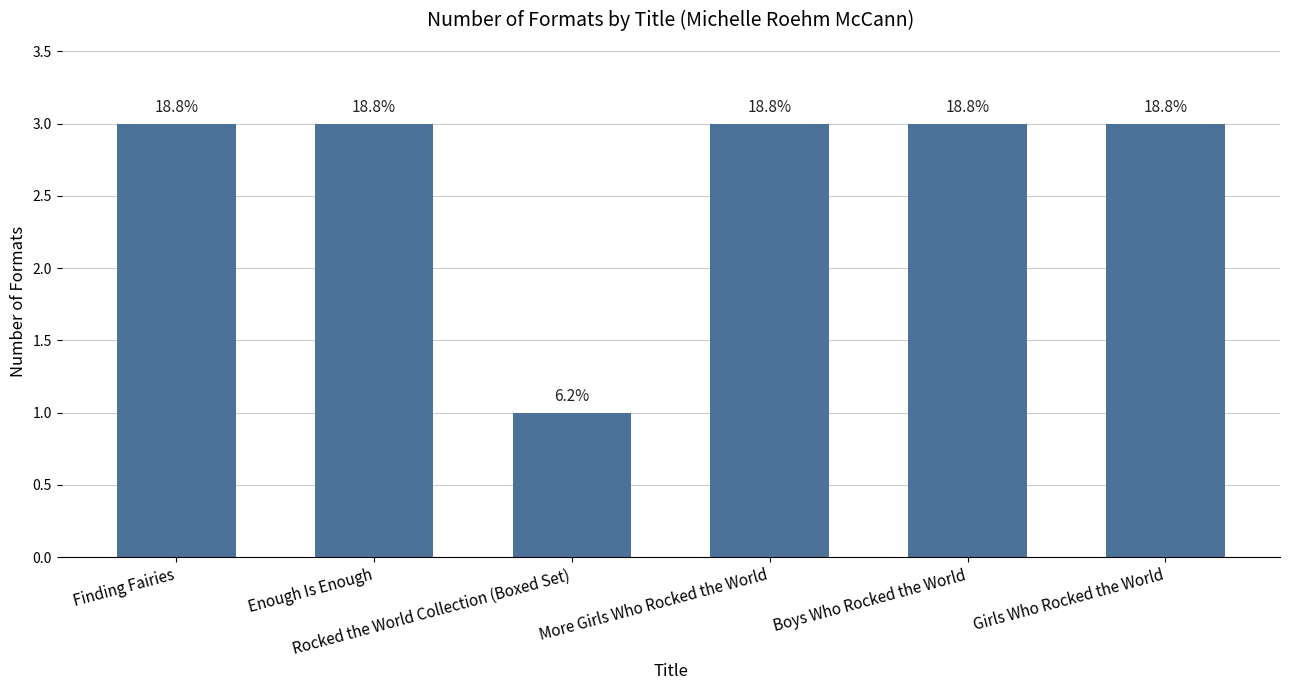

Rank the categories by value from lowest to highest.

Rocked the World Collection (Boxed Set), Finding Fairies, Enough Is Enough, More Girls Who Rocked the World, Boys Who Rocked the World, Girls Who Rocked the World